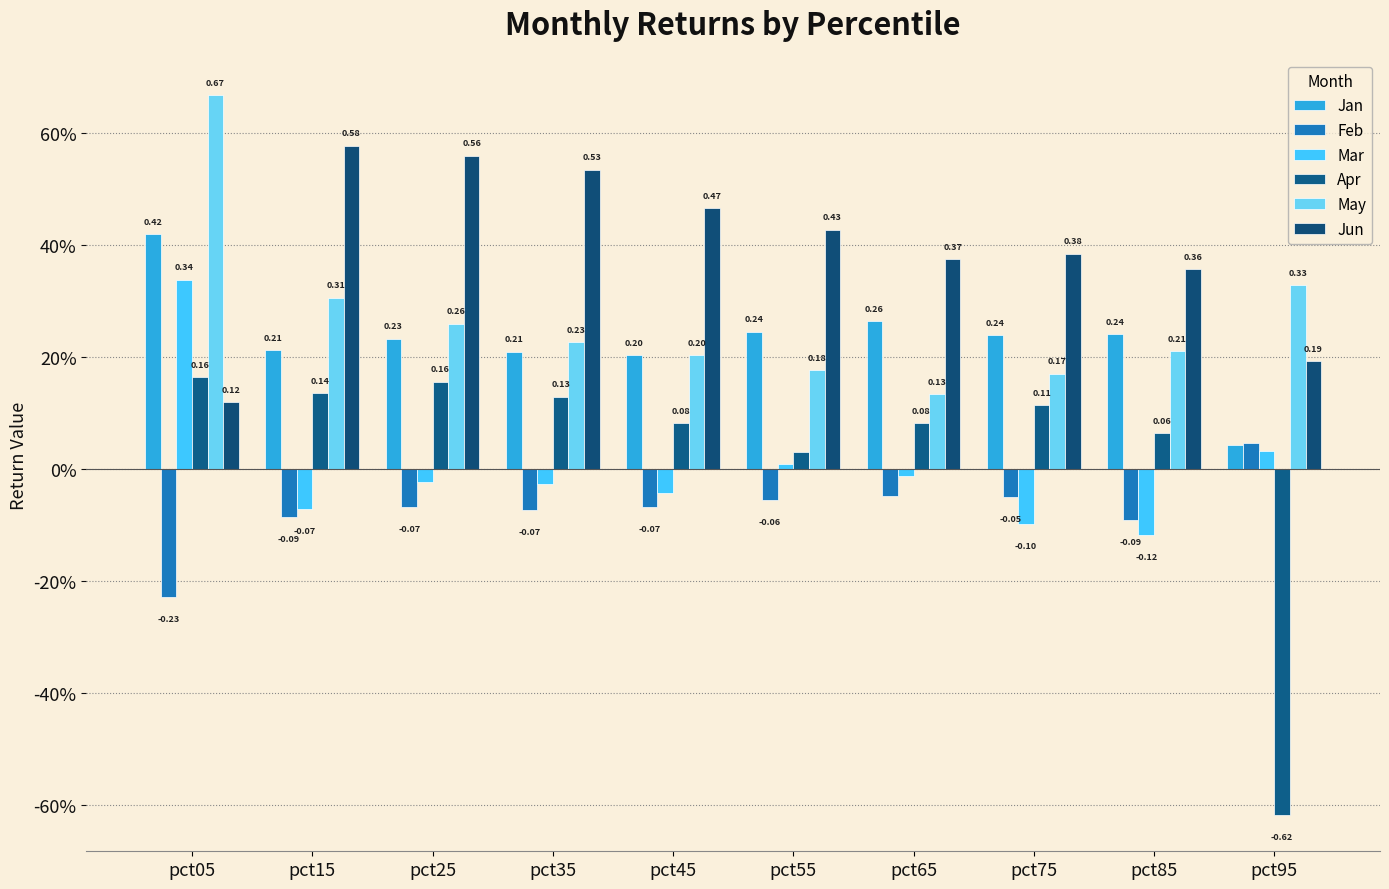

The Apr series shows 0.1 at pct75. True or false?

True